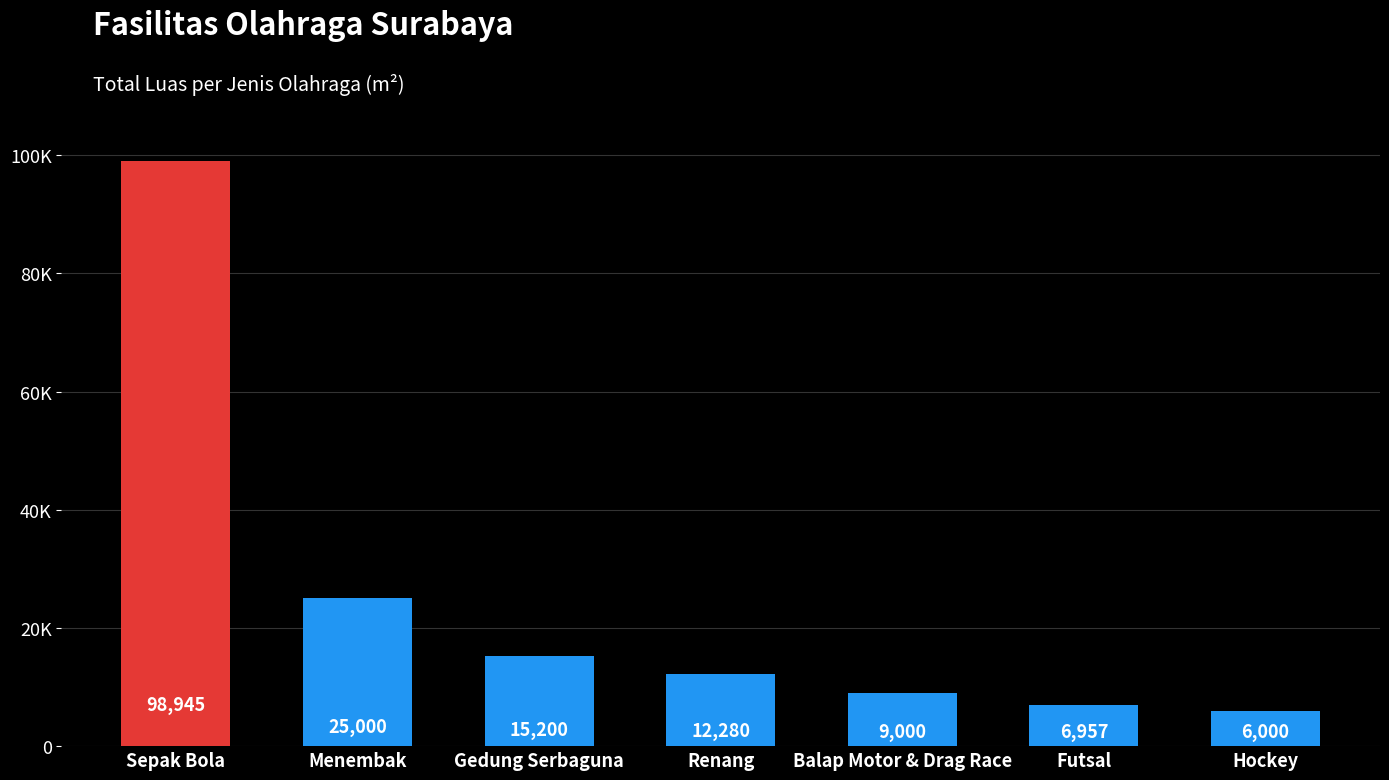

At which category does the chart reach its peak across all series?

Sepak Bola